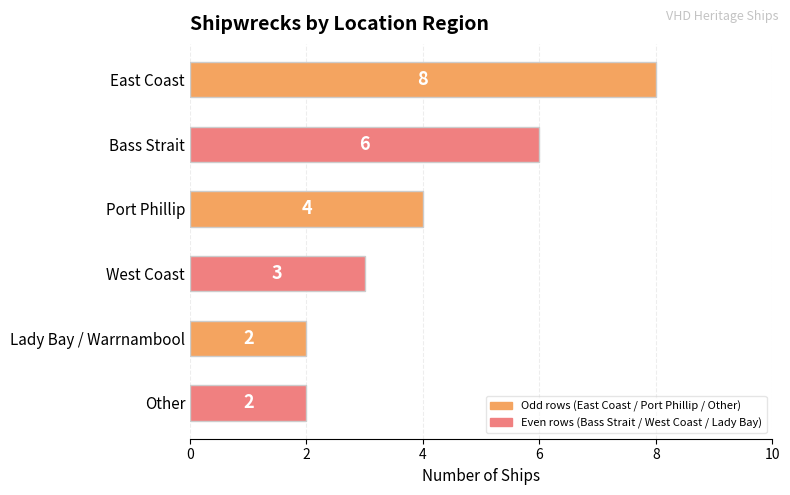

What position from the top is Bass Strait?

2